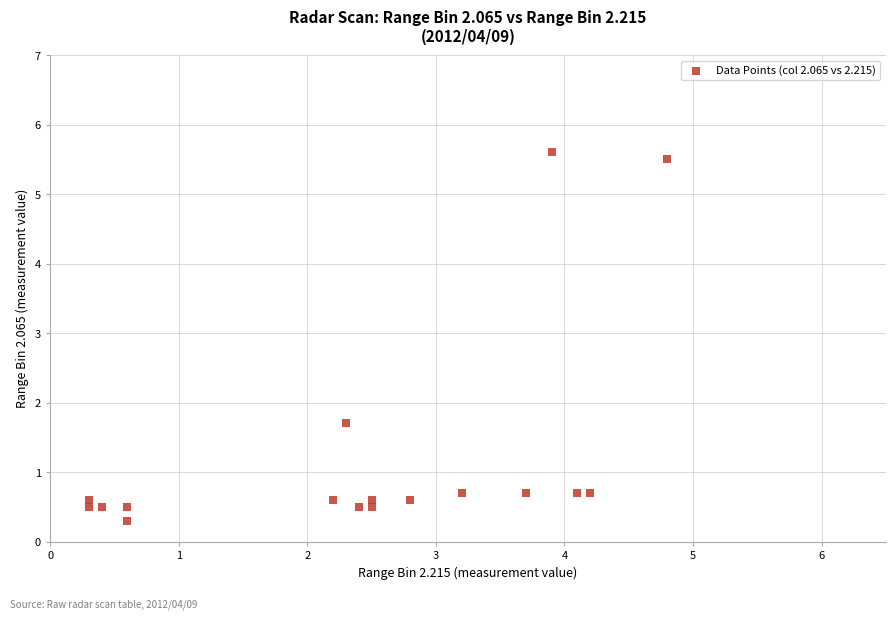

What Y value in the scatter plot is closest to 2?

1.7